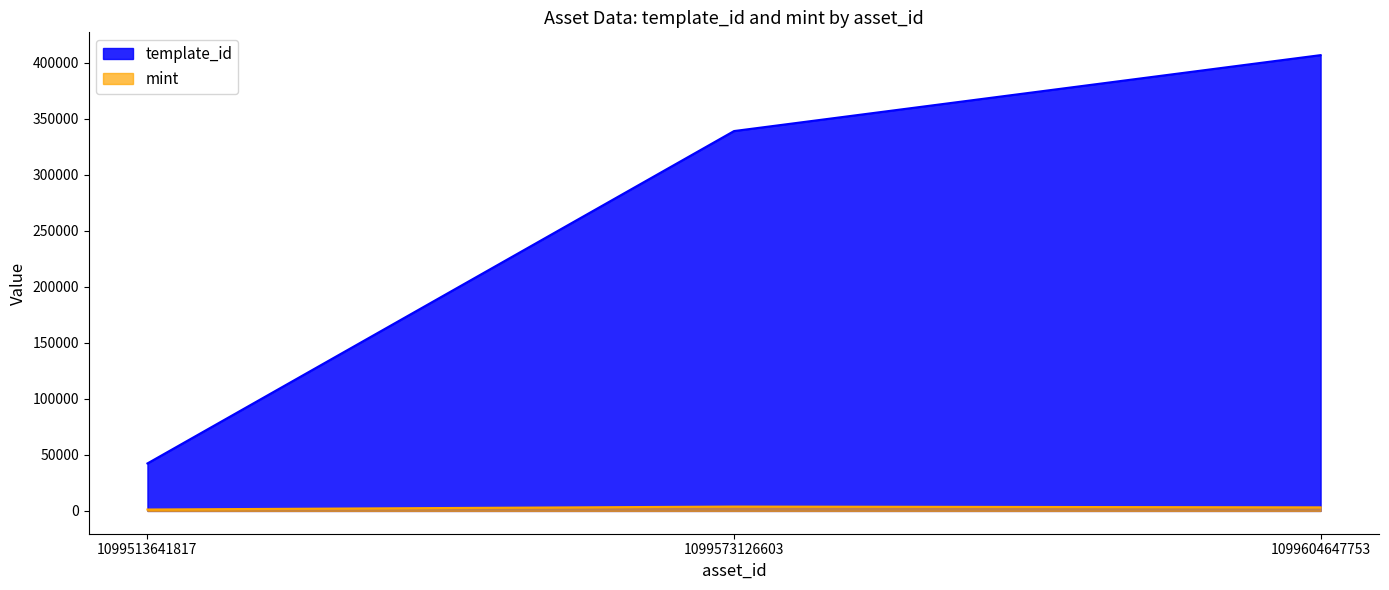

How many data points does each series have?

3